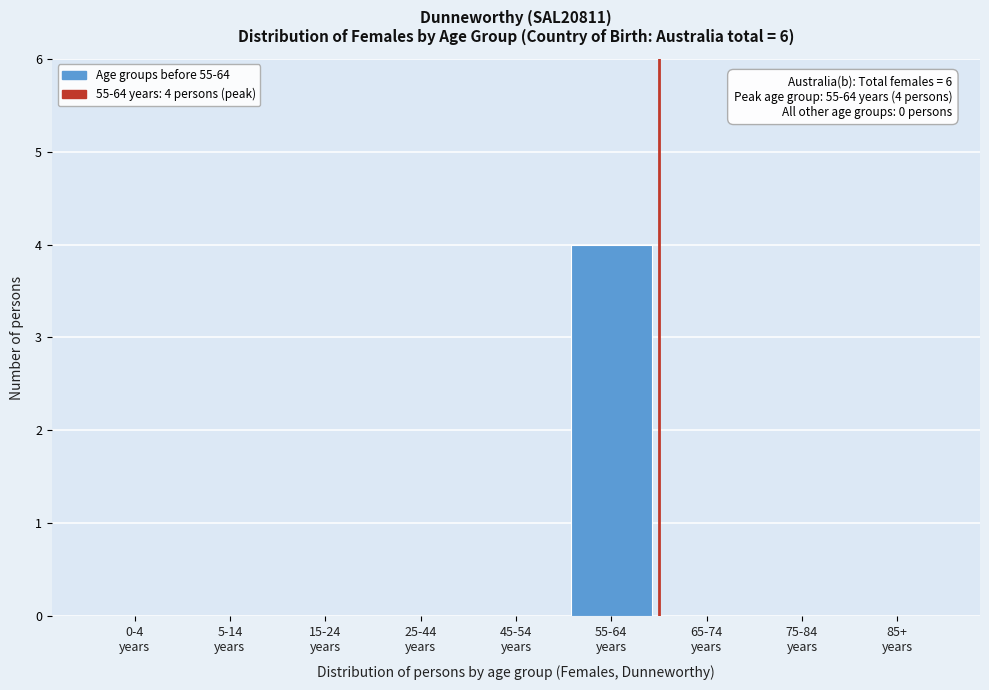

What is the sum of all values?

4